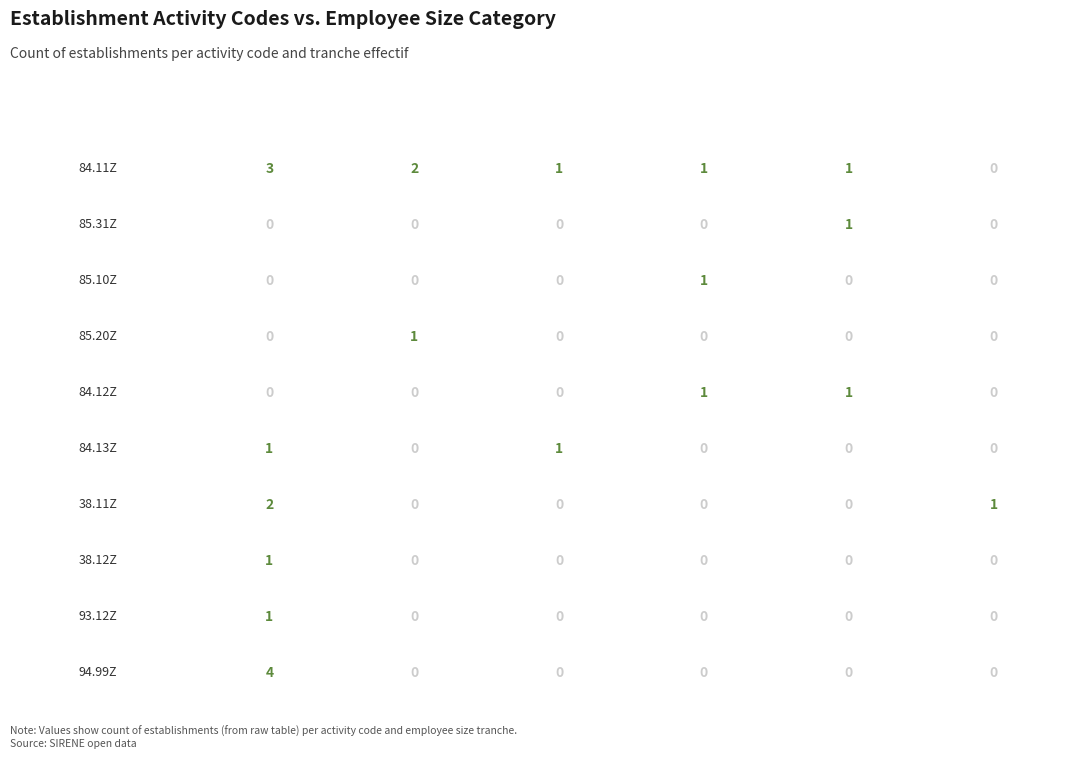

The value of 94.99Z at 11 is 0. True or false?

True